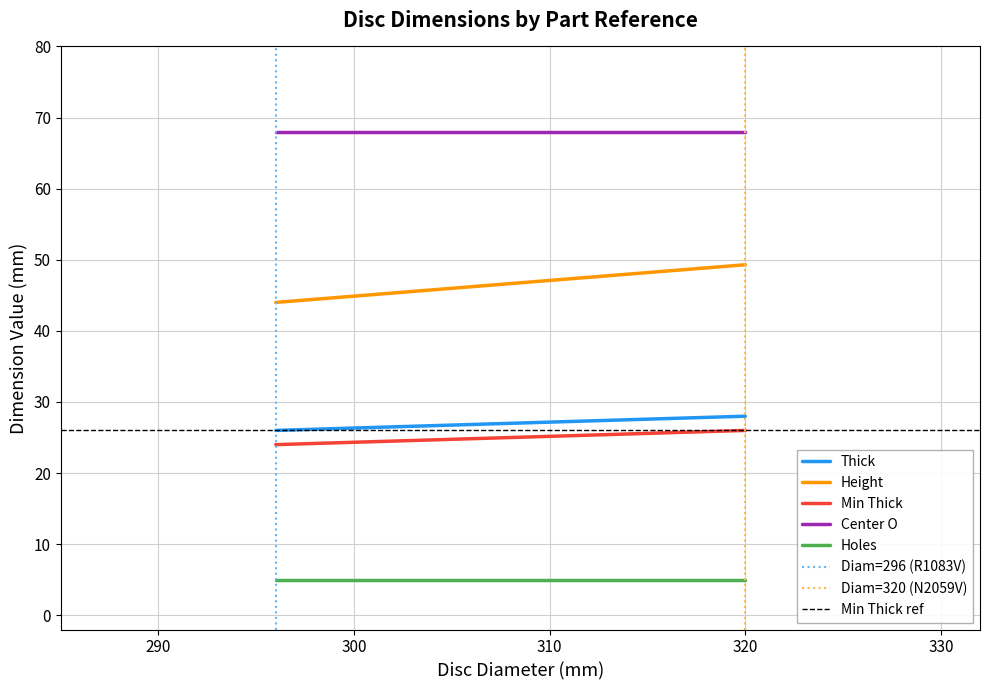

What is the total value across all series at 7?

176.3